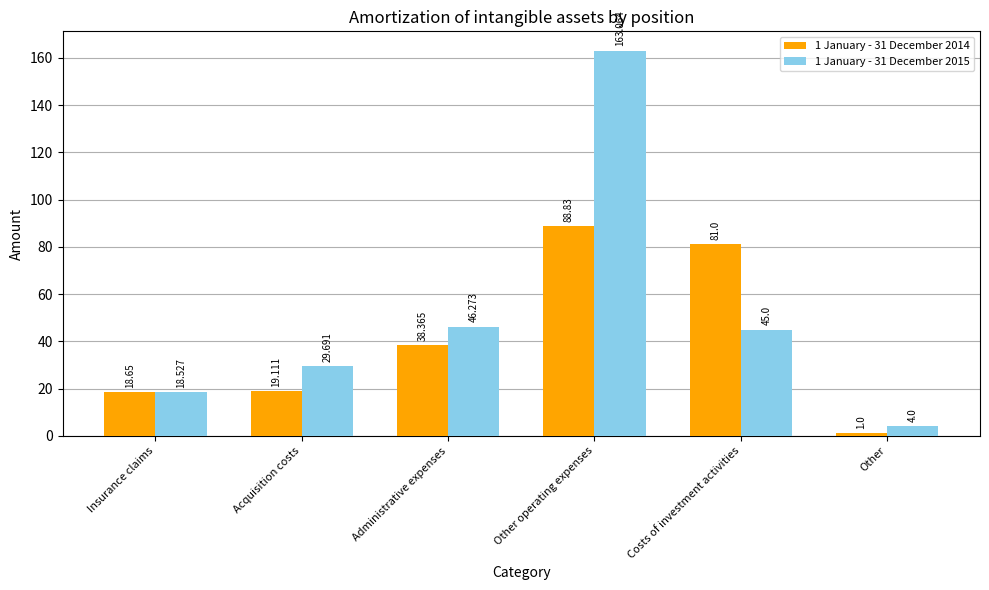

Which series changed the most between Insurance claims and Administrative expenses?

1 January - 31 December 2015